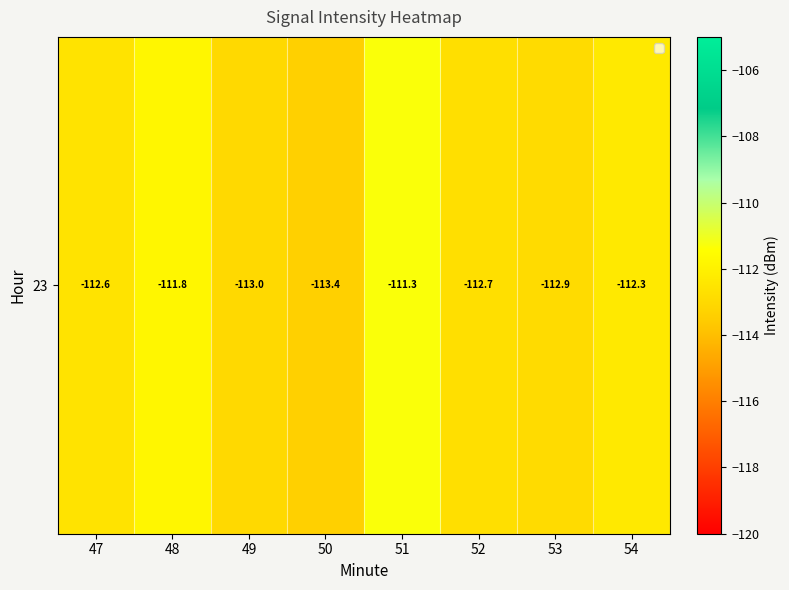

Reading right to left, extract all data points from this chart.

-112.3	-112.9	-112.7	-111.3	-113.4	-113.0	-111.8	-112.6